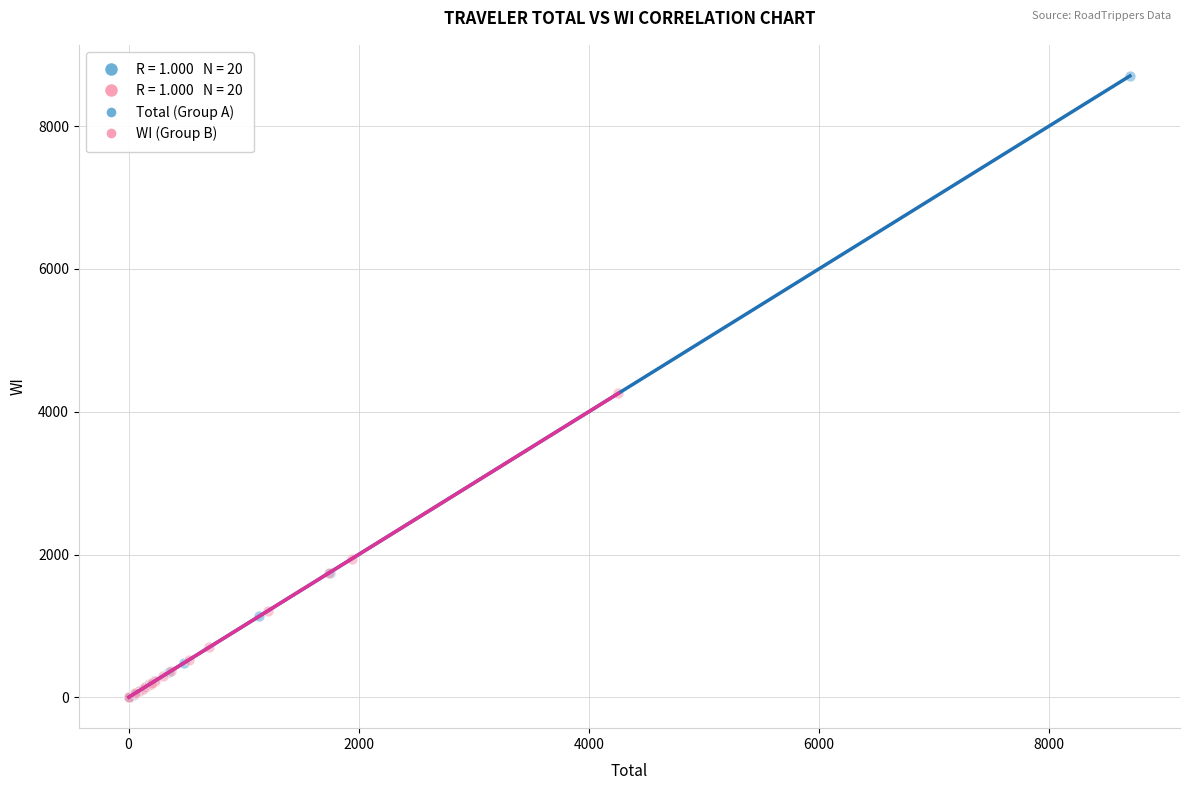

Which series has the largest Y range (max minus min)?

Total (Group A)